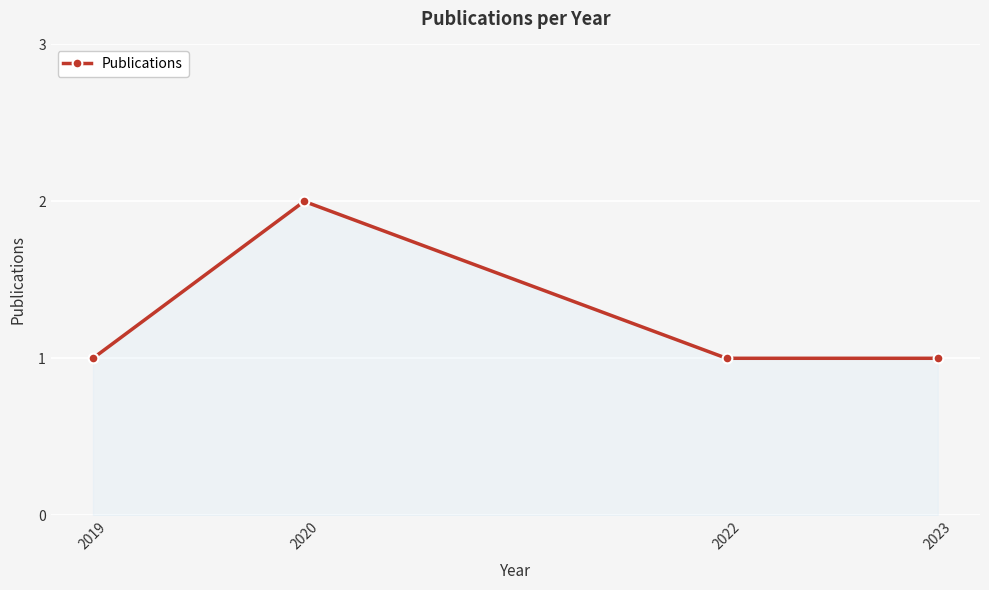

What is the value of the 3rd point from the left?

1